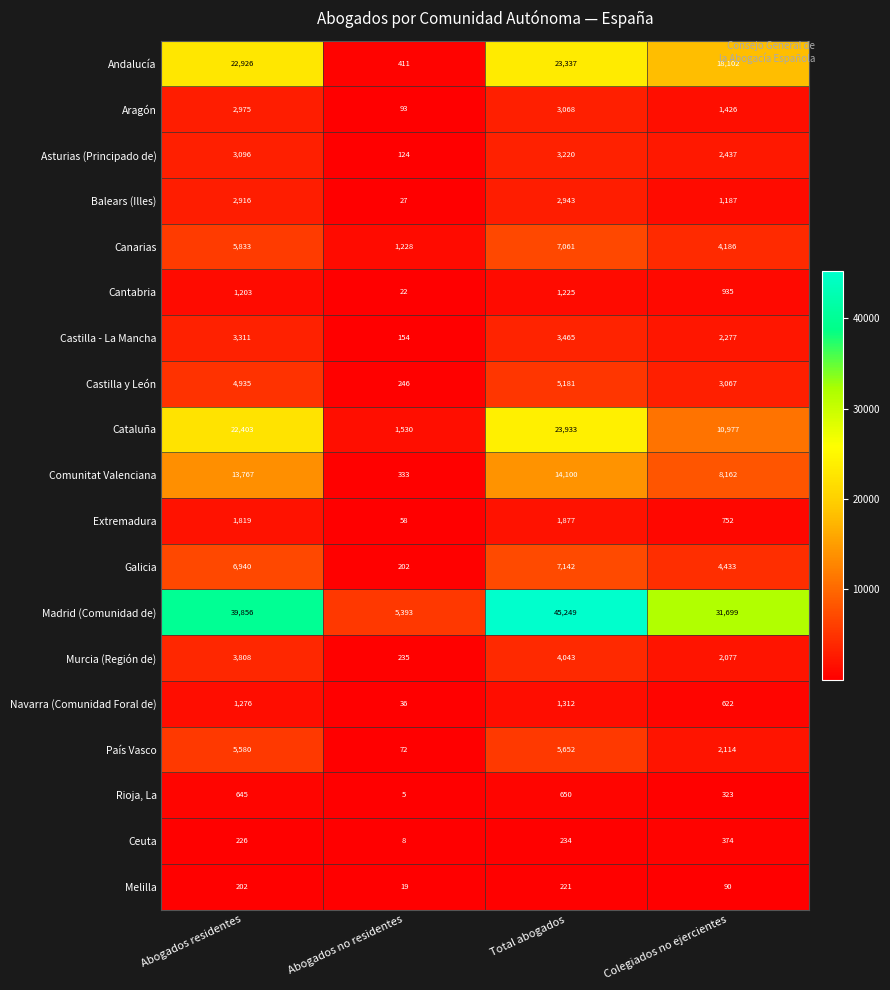

At which category is the sum across all series the highest?

Total abogados